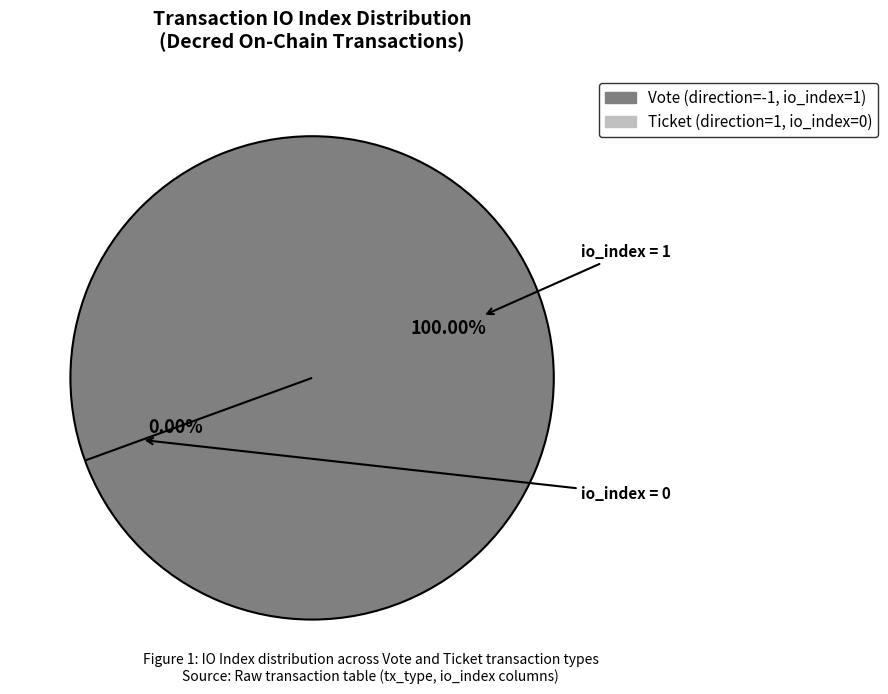

To the nearest percent, what is the difference between the largest and smallest slice percentages?

100%